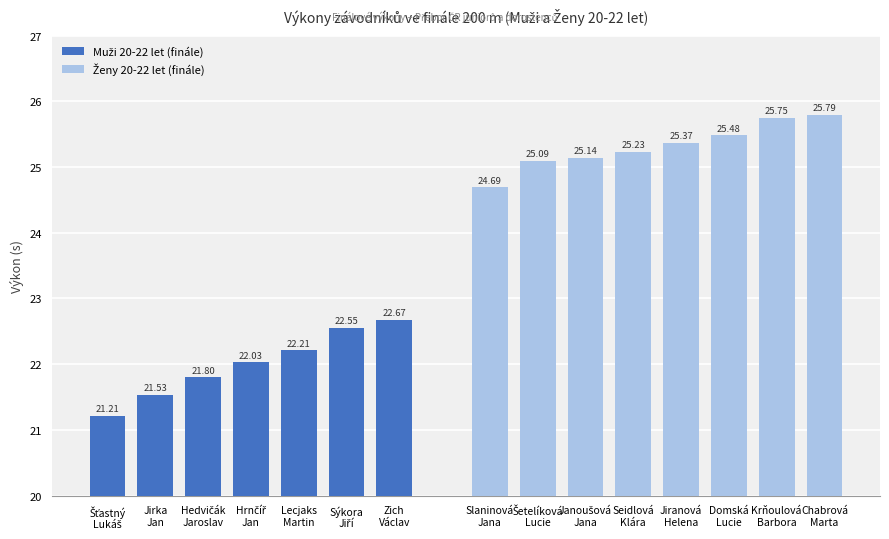

Approximately how many times larger is the value at Sýkora Jiří compared to Zich Václav?

1.0